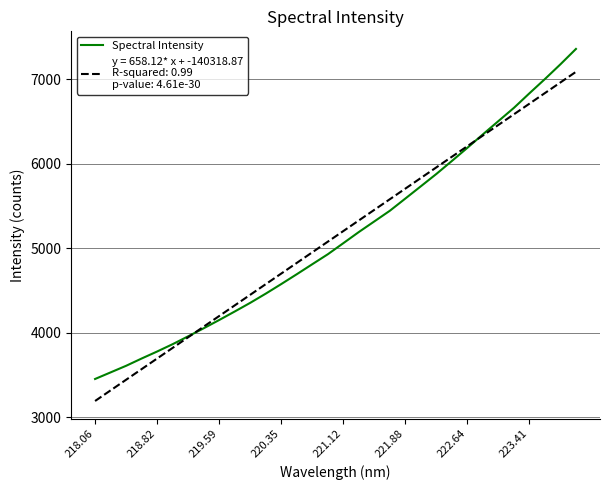

What is the maximum value shown in the chart?

7358.1